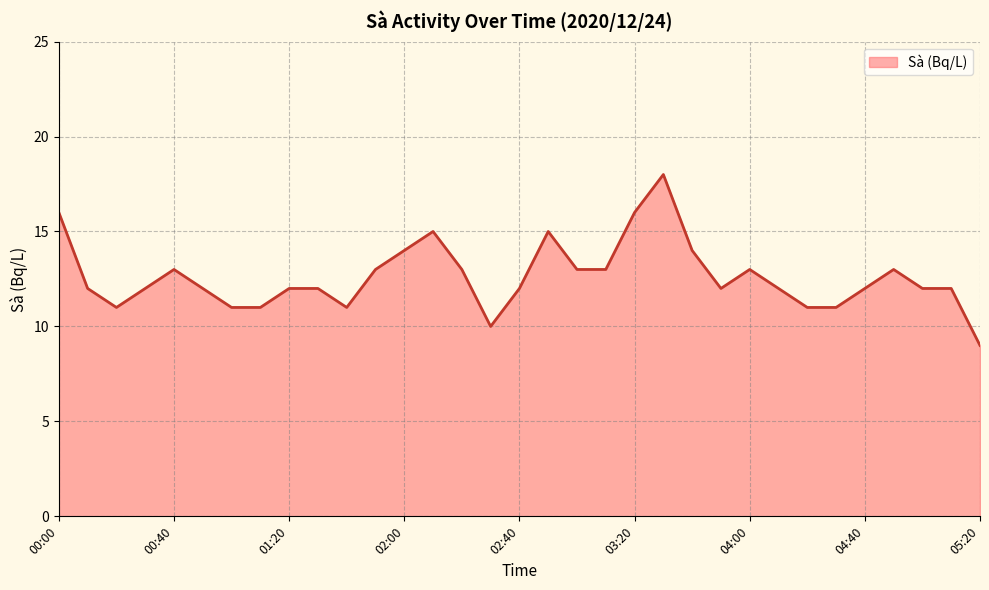

What is the smallest value displayed?

9